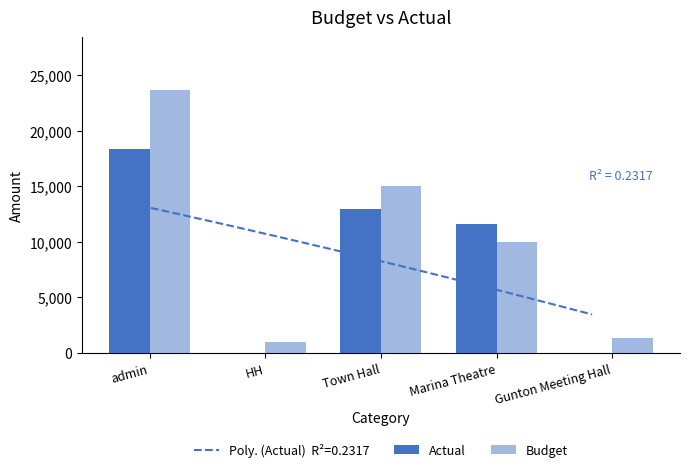

Where is Budget nearest to the value 12345?

Marina Theatre